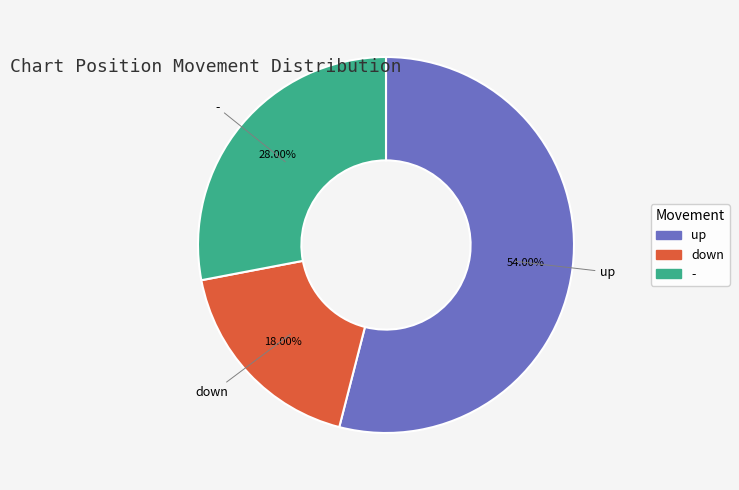

What is the majority slice?

up